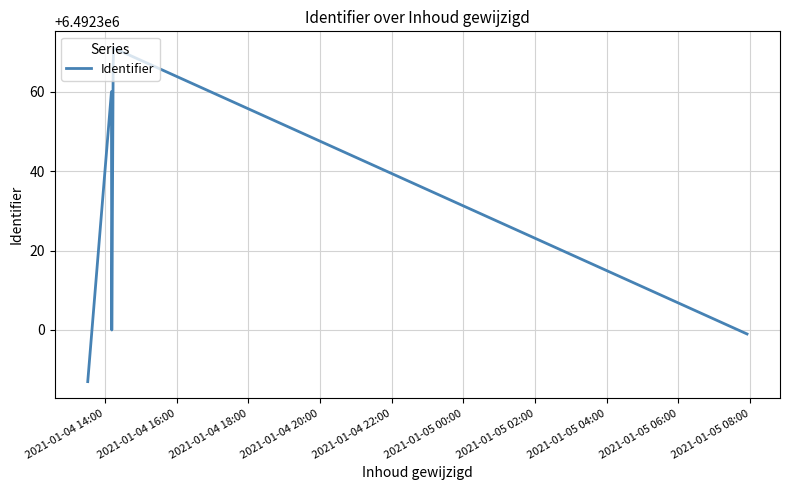

What is the smallest value displayed?

6492287